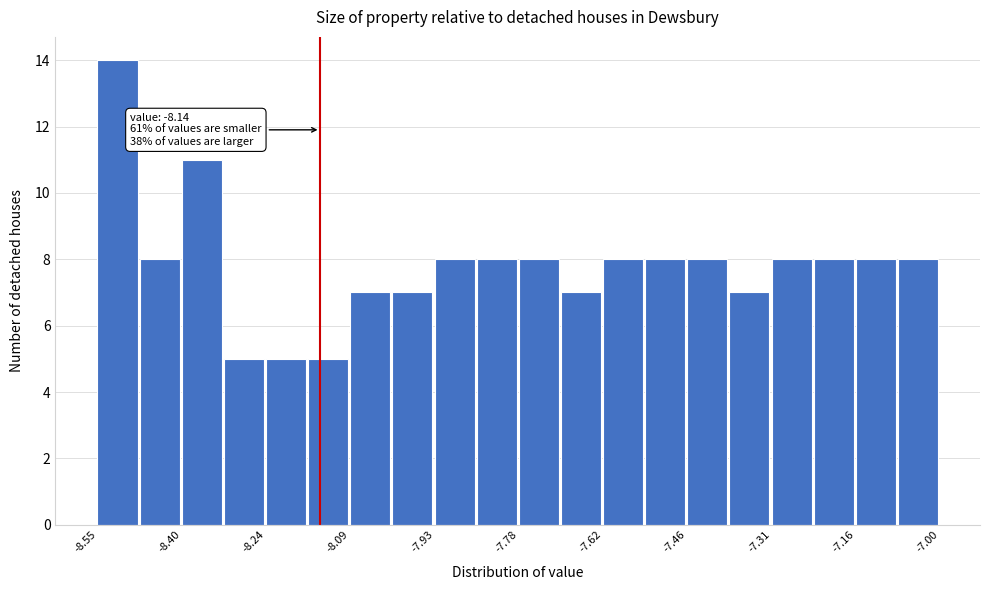

Around what value on the x-axis is the tallest bar? Give the approximate position of its centre, as read against the axis.

-8.52